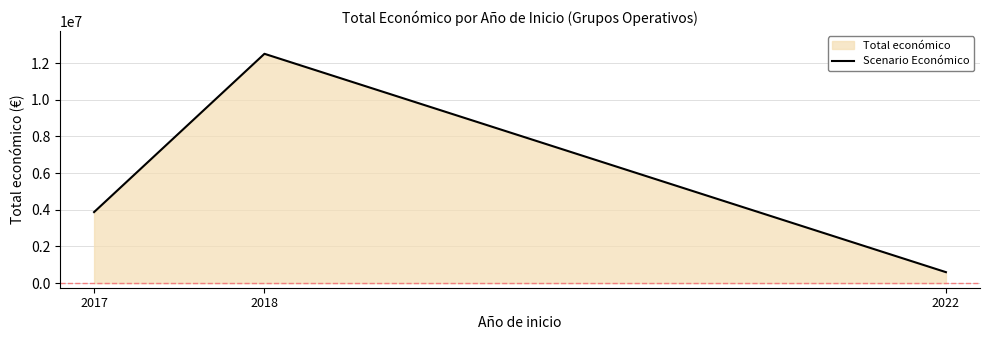

What is the approximate value at 2017, to the nearest 10?

3875120